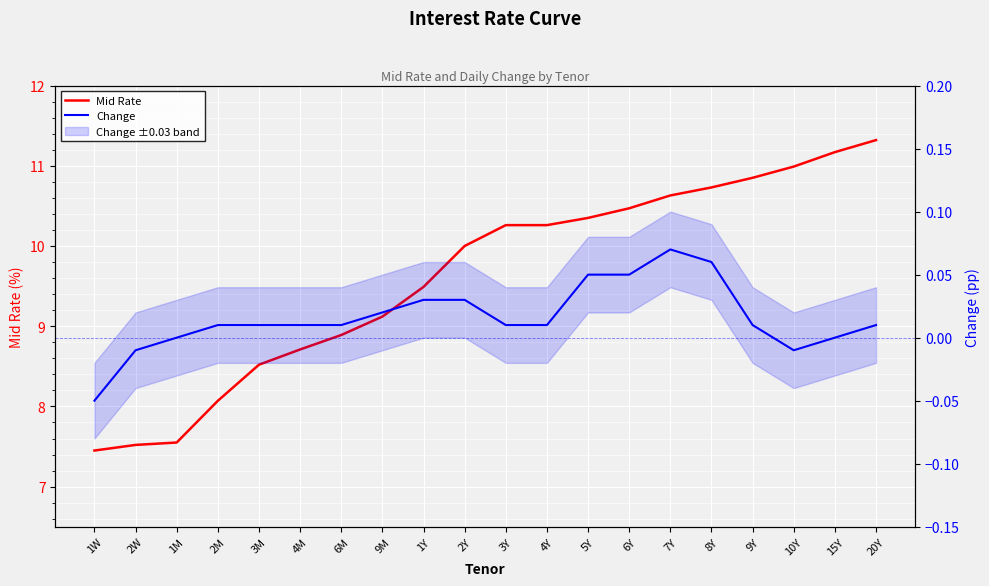

At which category does the chart reach its peak across all series?

20Y